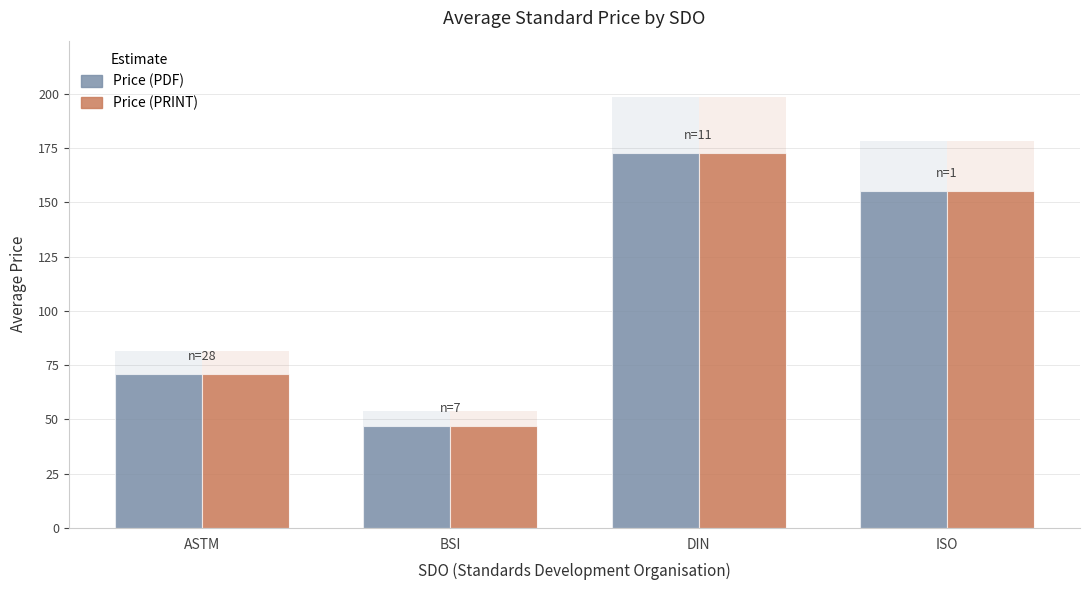

Is it true that Price (PRINT) equals 71.0 at ASTM?

True